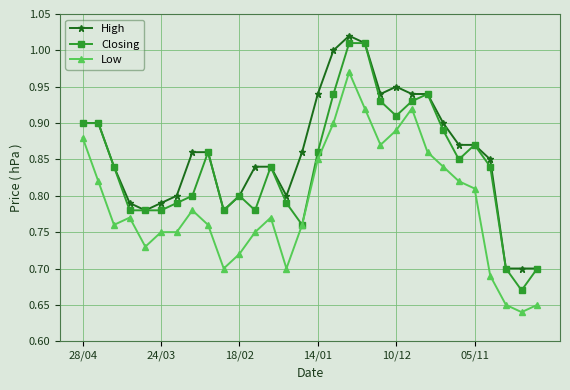

List the series in order of their overall mean, highest first.

High, Closing, Low